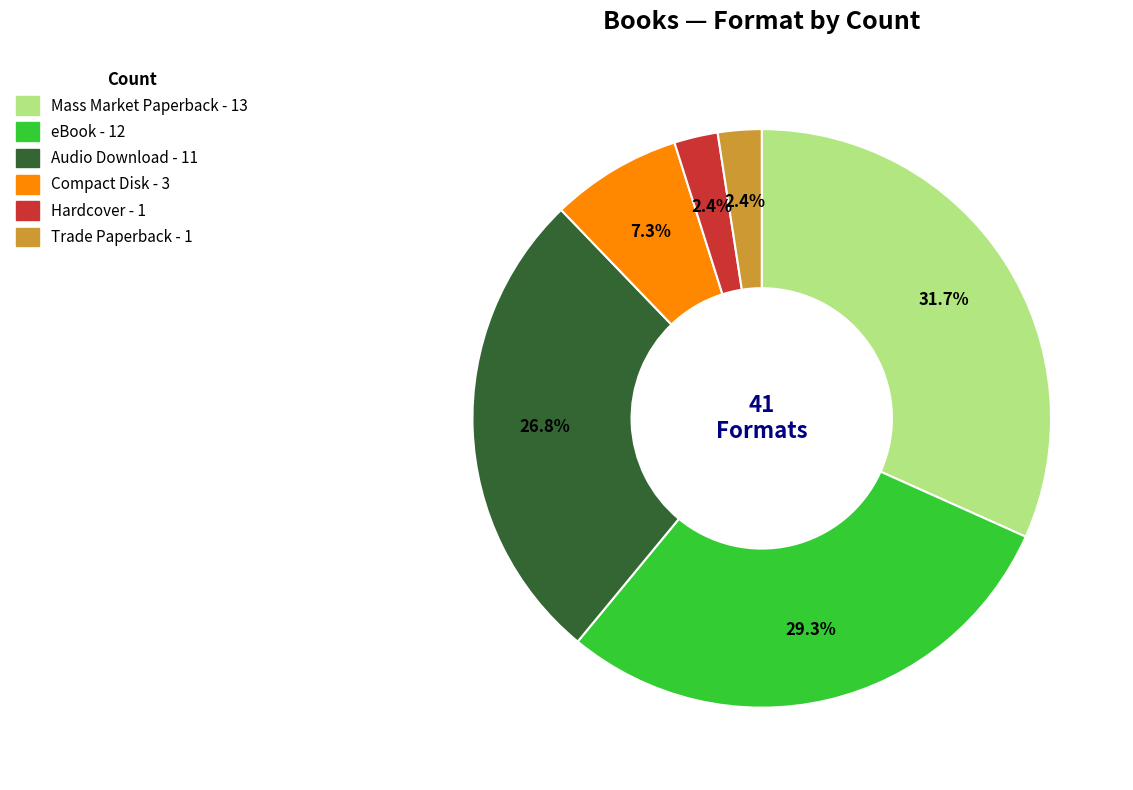

Between Compact Disk and Trade Paperback, which is larger?

Compact Disk